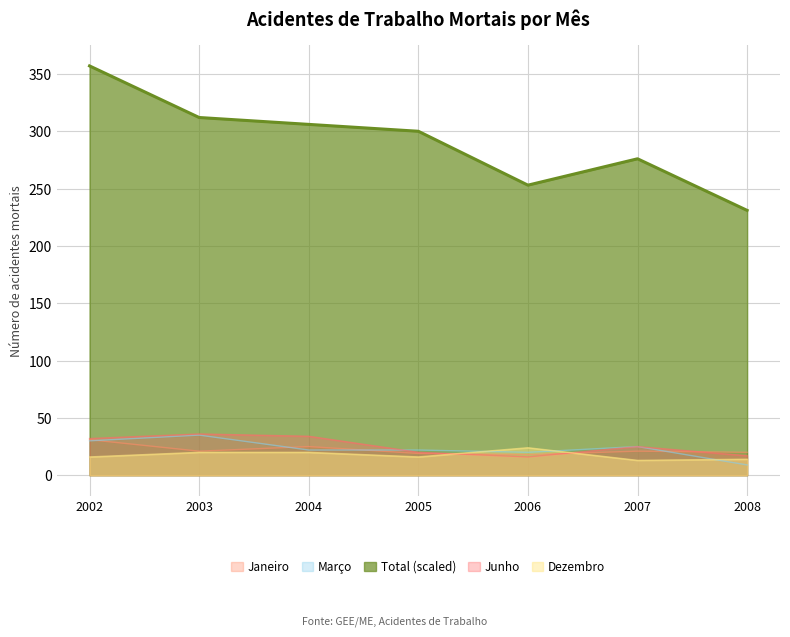

How many lines are shown in the chart?

5